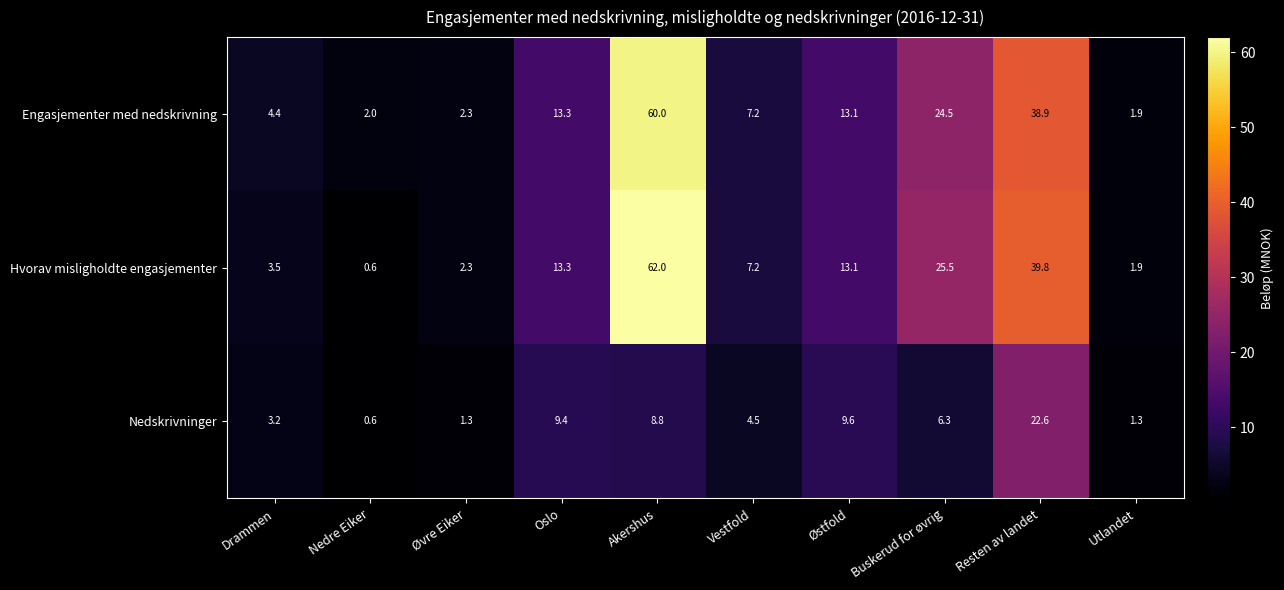

At how many categories does at least one series exceed 52?

1